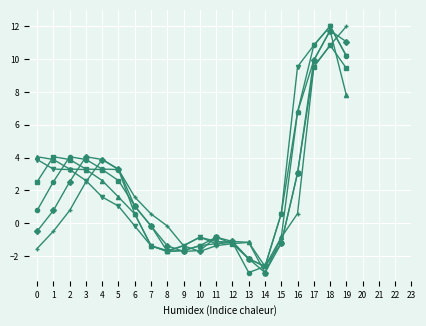

What is the spread (max minus min) of values at 4?

2.3